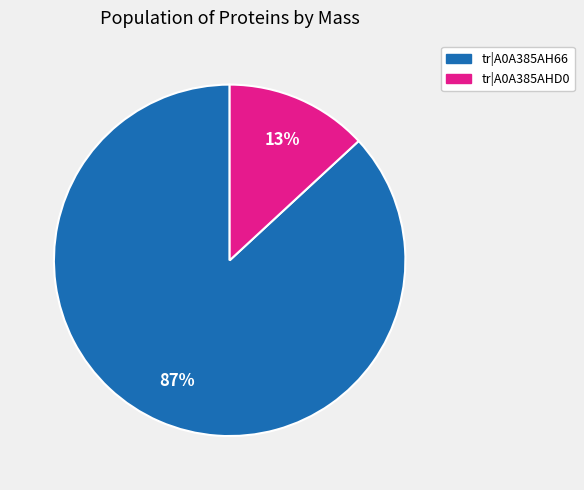

How many slices are in this pie chart?

2